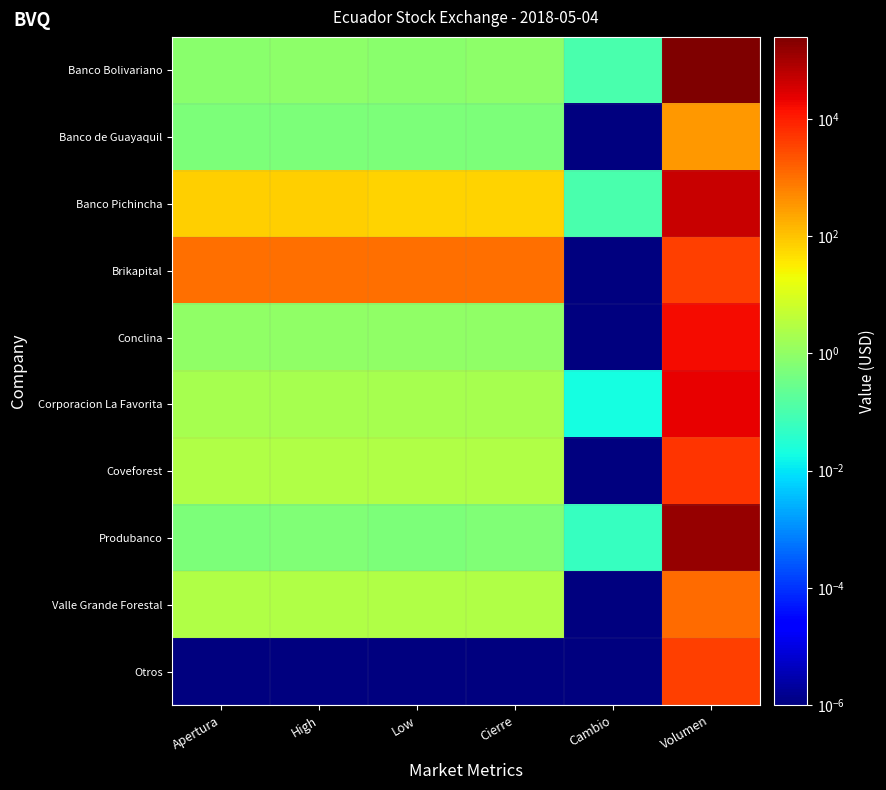

Reading left to right, transcribe all the data shown in this chart.

Banco Bolivariano: Apertura=0.8	High=0.9	Low=0.8	Cierre=0.9	Cambio=0.1	Volumen=249670.8
Banco de Guayaquil: Apertura=0.5	High=0.5	Low=0.5	Cierre=0.5	Cambio=0.0	Volumen=326.0
Banco Pichincha: Apertura=69.0	High=69.0	Low=62.0	Cierre=62.0	Cambio=0.1	Volumen=46438.0
Brikapital: Apertura=1000.0	High=1000.0	Low=1000.0	Cierre=1000.0	Cambio=0.0	Volumen=4000.0
Conclina: Apertura=1.0	High=1.0	Low=1.0	Cierre=1.0	Cambio=0.0	Volumen=16212.0
Corporacion La Favorita: Apertura=2.0	High=2.1	Low=2.0	Cierre=2.1	Cambio=0.0	Volumen=22051.7
Coveforest: Apertura=2.6	High=2.6	Low=2.6	Cierre=2.6	Cambio=0.0	Volumen=5200.0
Produbanco: Apertura=0.6	High=0.6	Low=0.6	Cierre=0.6	Cambio=0.1	Volumen=135530.0
Valle Grande Forestal: Apertura=2.6	High=2.6	Low=2.6	Cierre=2.6	Cambio=0.0	Volumen=1201.2
Otros: Apertura=0.0	High=0.0	Low=0.0	Cierre=0.0	Cambio=0.0	Volumen=4084.2